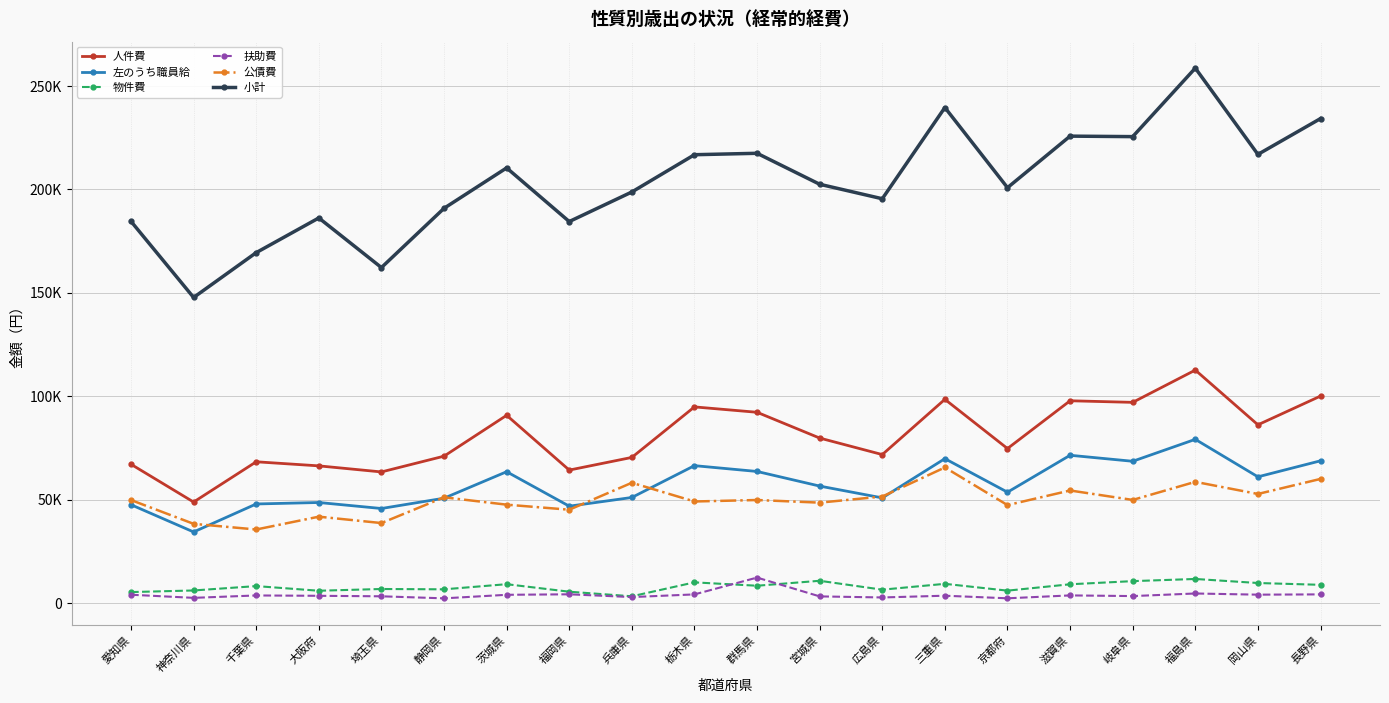

At which category is the sum across all series the highest?

福島県